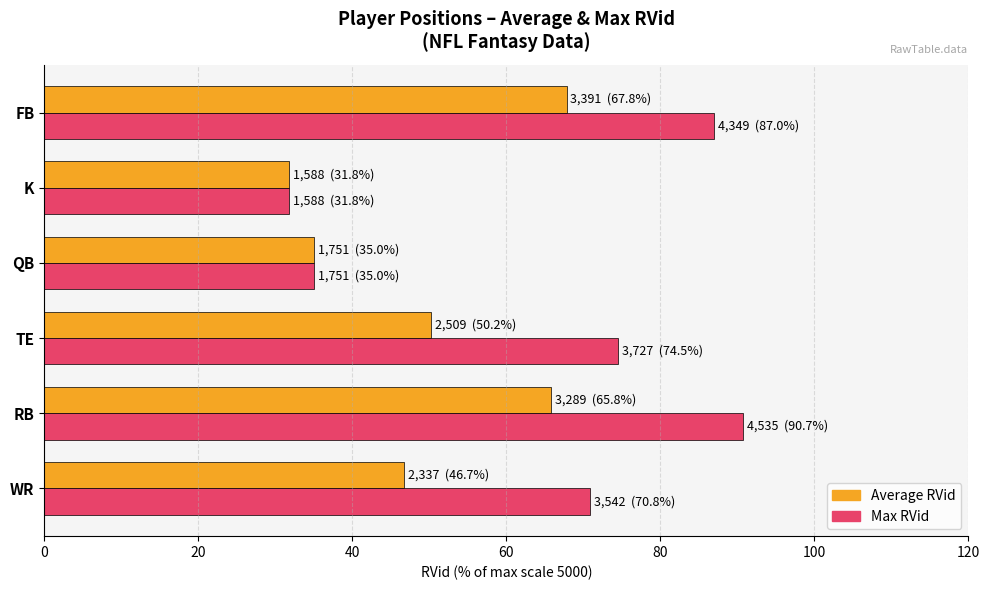

What is the average value of the Max RVid series?

65.0